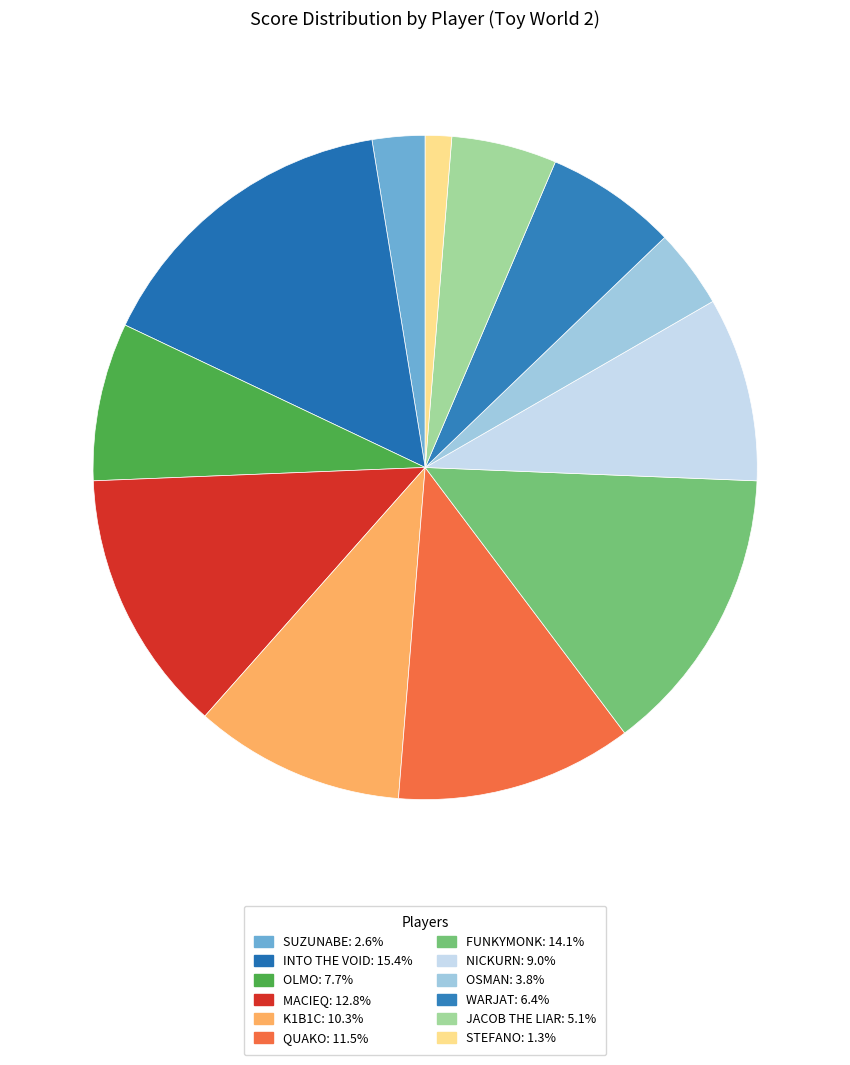

To the nearest percent, what portion does WARJAT represent?

6%